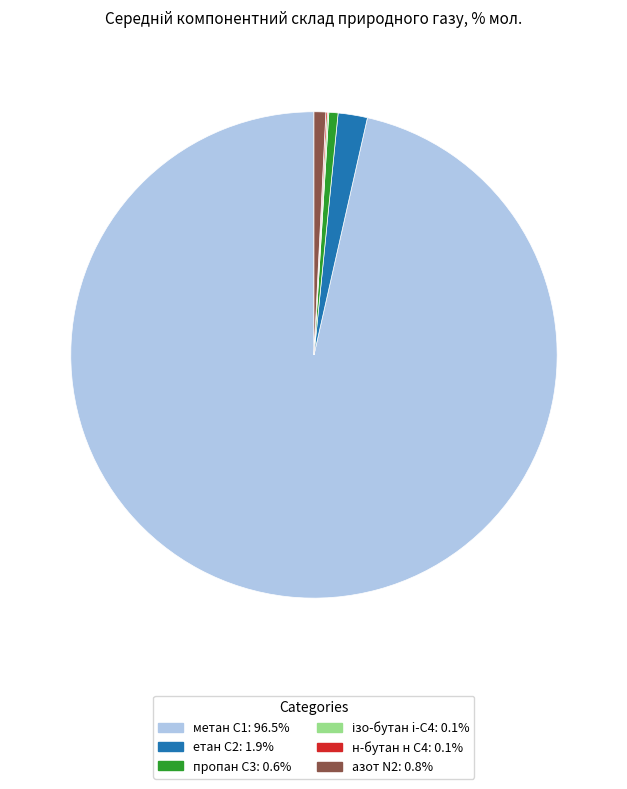

Is there any slice that represents more than half of the pie?

Yes